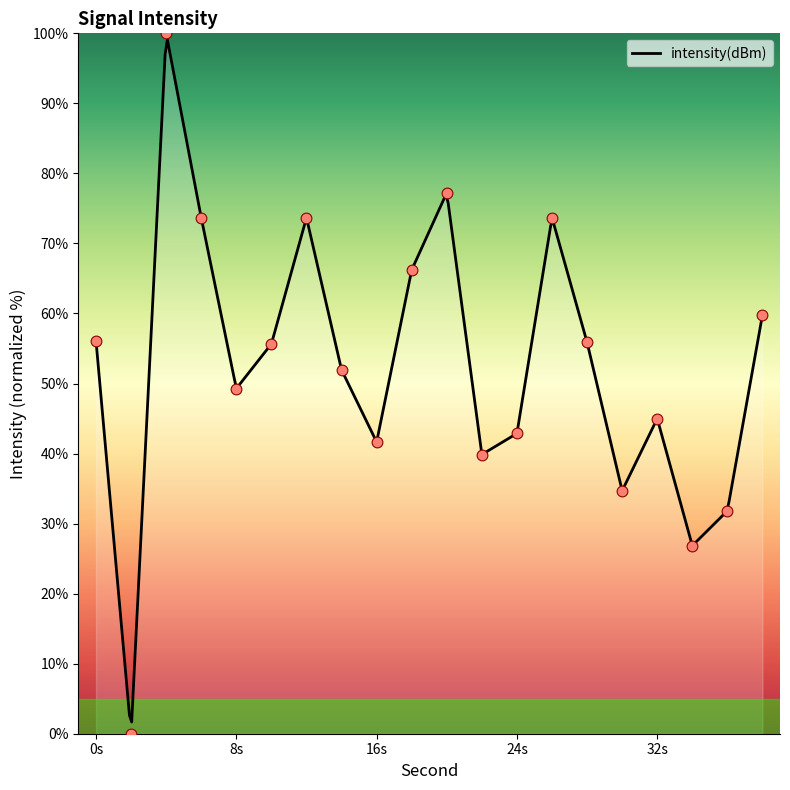

Approximately how many times larger is the value at 6 compared to 28?

1.3